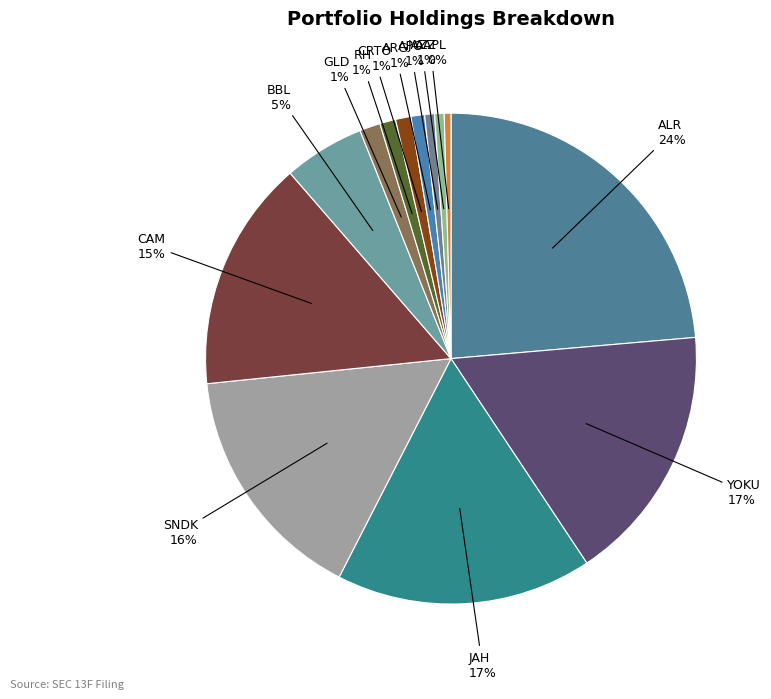

Is there a majority slice in this chart?

No